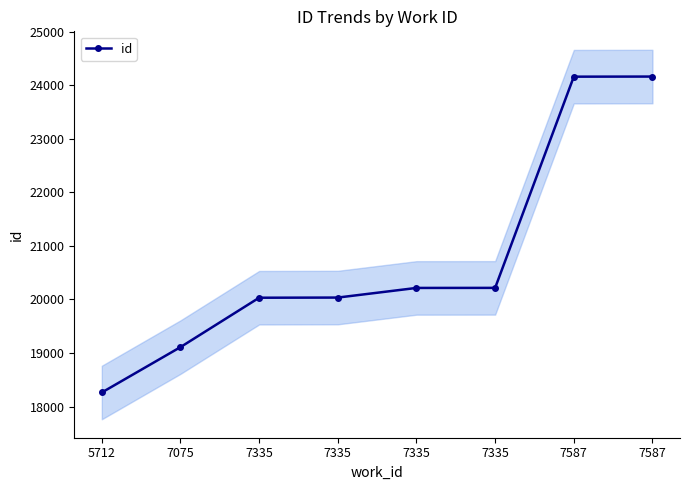

What is the change in value from 5712 to 7335?

+1954